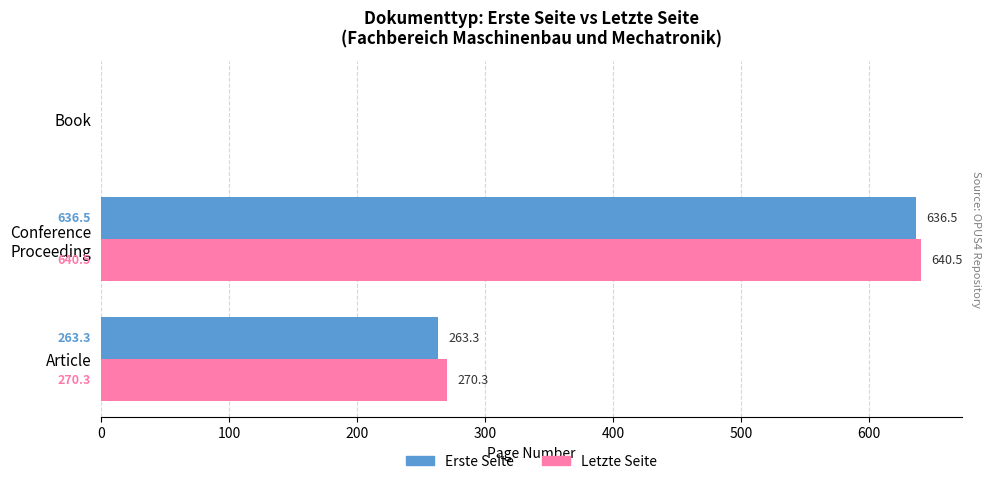

What are all the series names shown in the legend?

Erste Seite, Letzte Seite